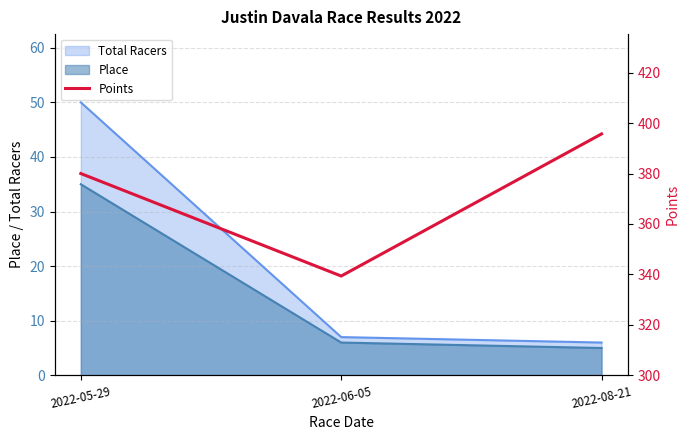

Reading right to left, extract all data points from this chart.

2022-08-21=395.7	2022-06-05=339.3	2022-05-29=380.0